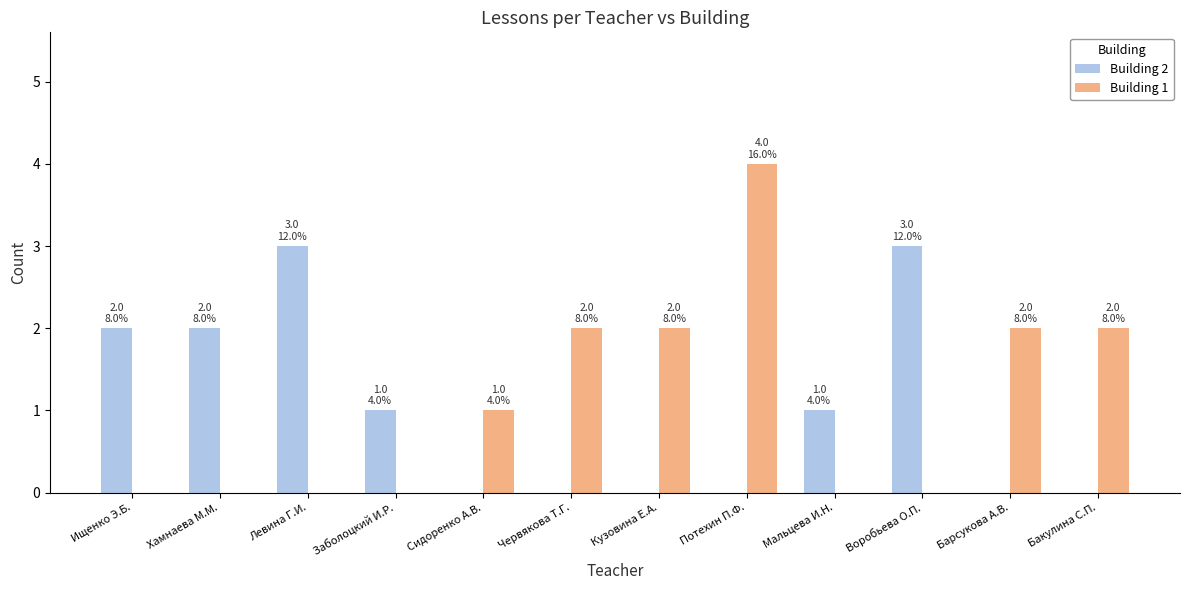

The value of Building 1 at Сидоренко А.В. is 0. True or false?

False